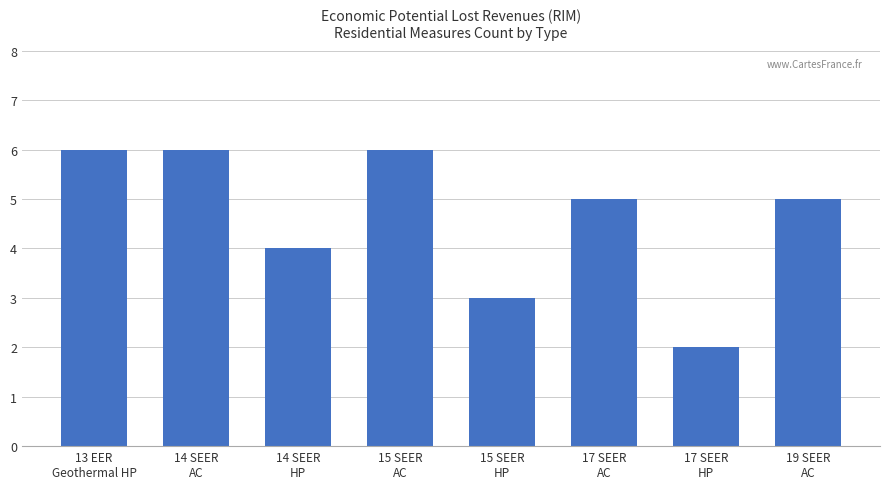

At which label does the data first exceed 5?

13 EER
Geothermal HP